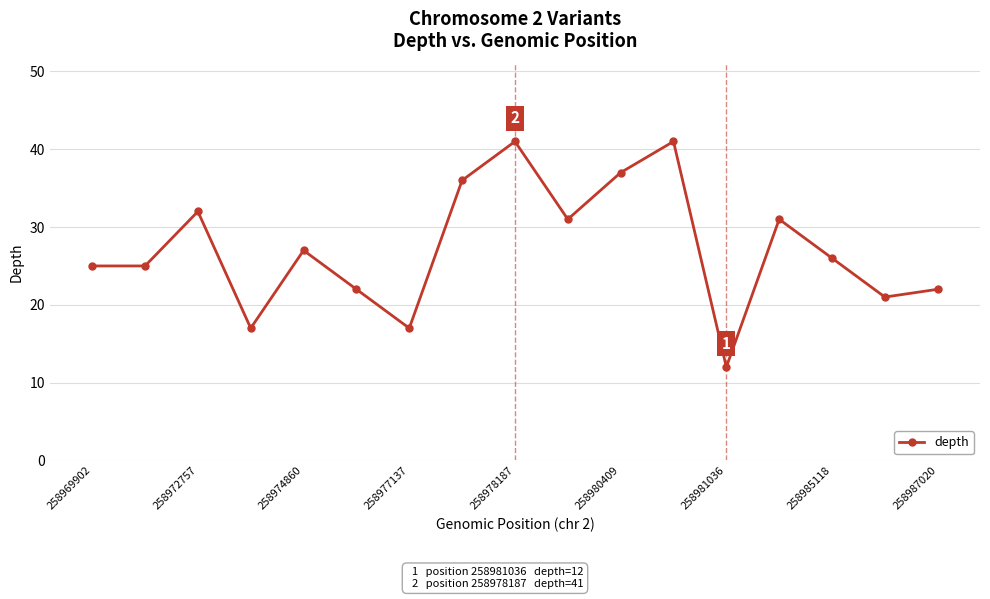

Reading left to right, extract all data points from this chart.

25	25	32	17	27	22	17	36	41	31	37	41	12	31	26	21	22